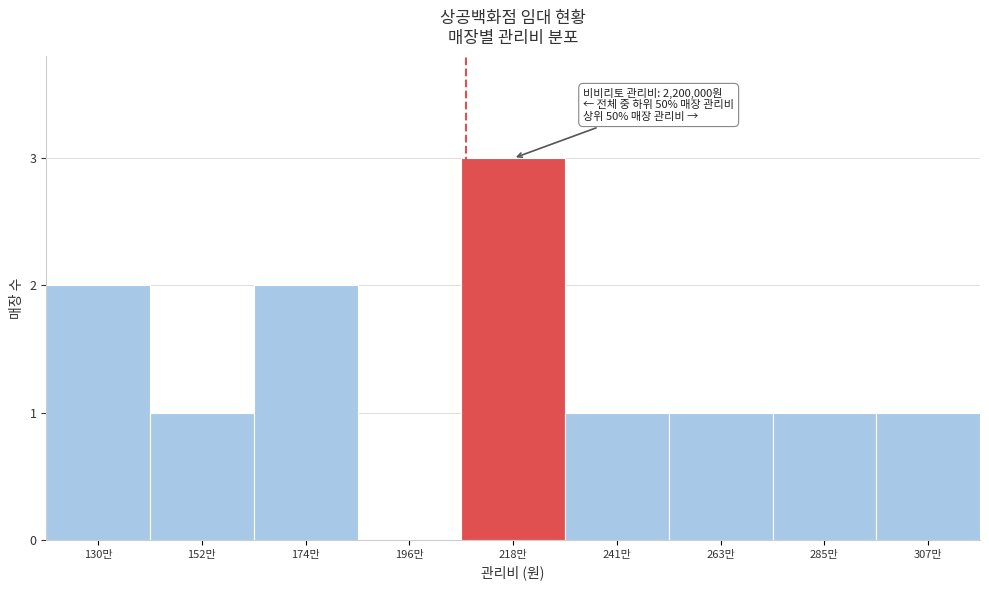

Reading left to right, transcribe all the data shown in this chart.

130만=2	152만=1	174만=2	196만=0	218만=3	241만=1	263만=1	285만=1	307만=1